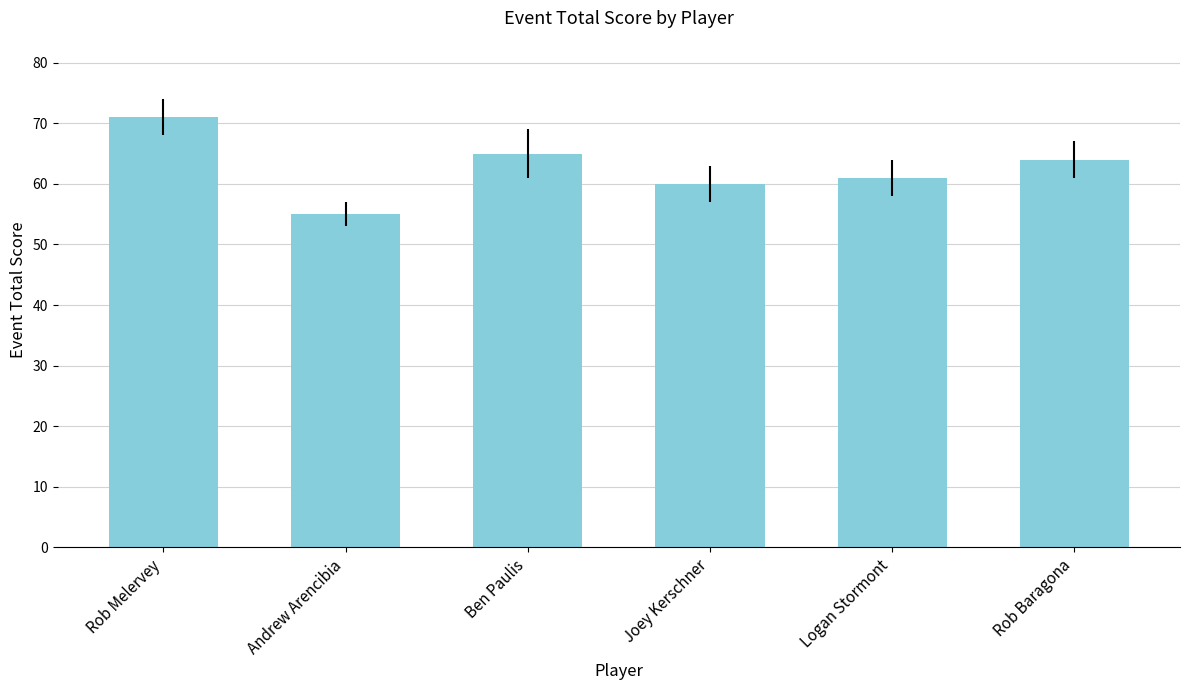

How many data points does each series have?

6